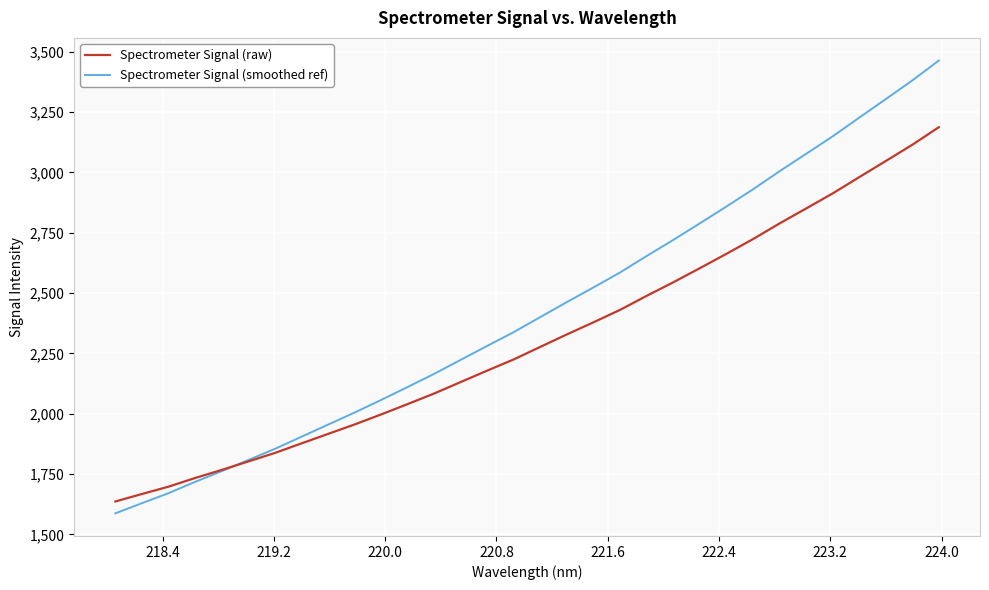

True or false: Spectrometer Signal (raw) and Spectrometer Signal (smoothed ref) intersect in this chart.

True